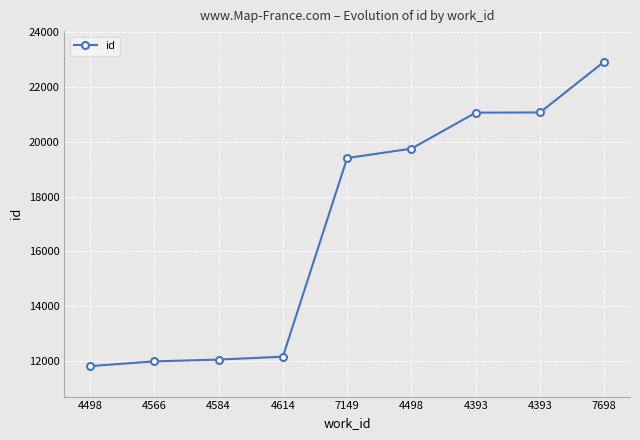

How many series are shown in this chart?

1